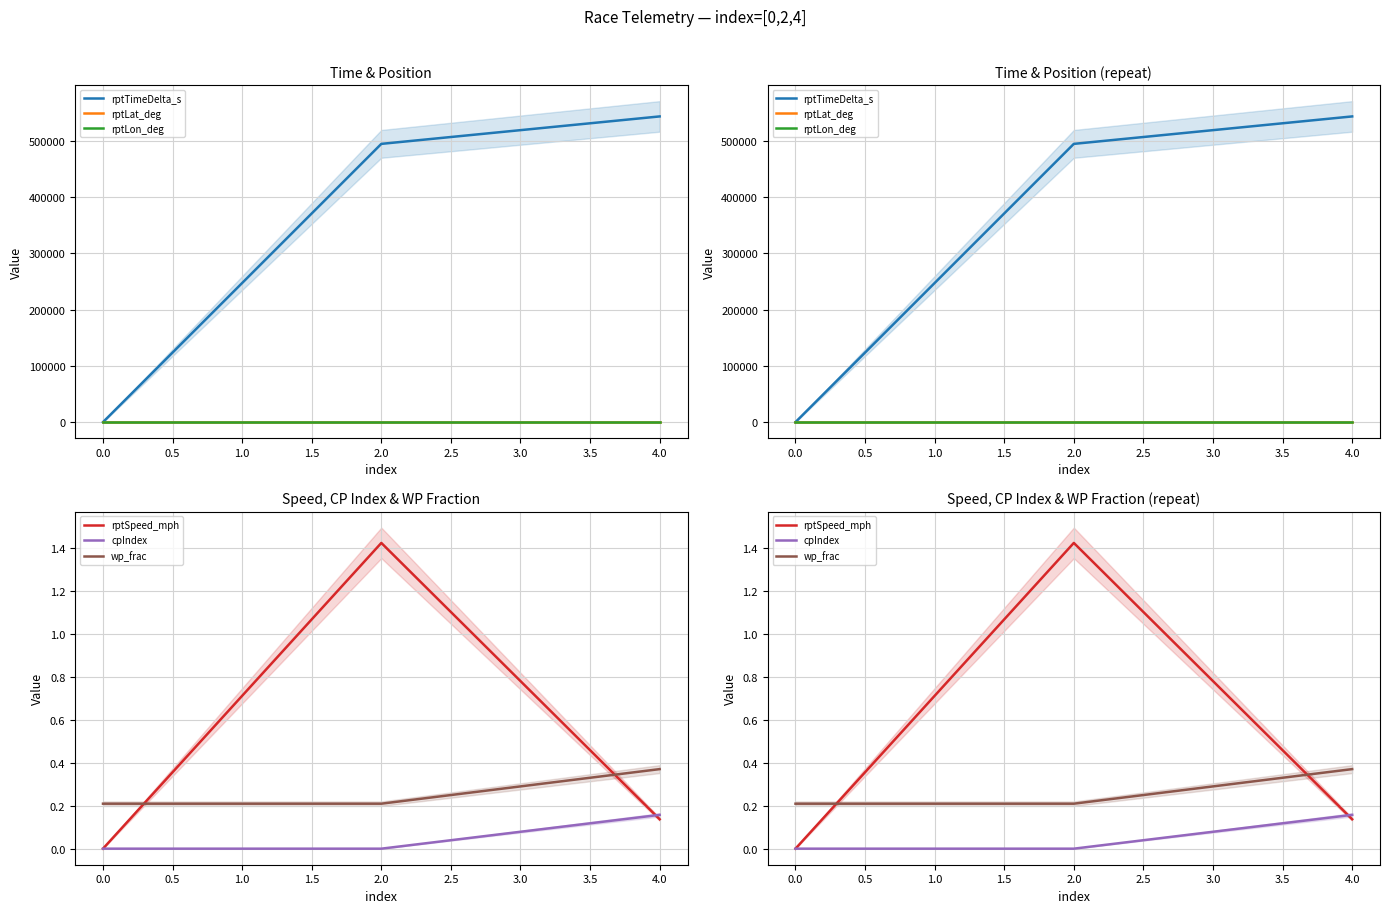

Which series has the largest range (max minus min)?

rptTimeDelta_s